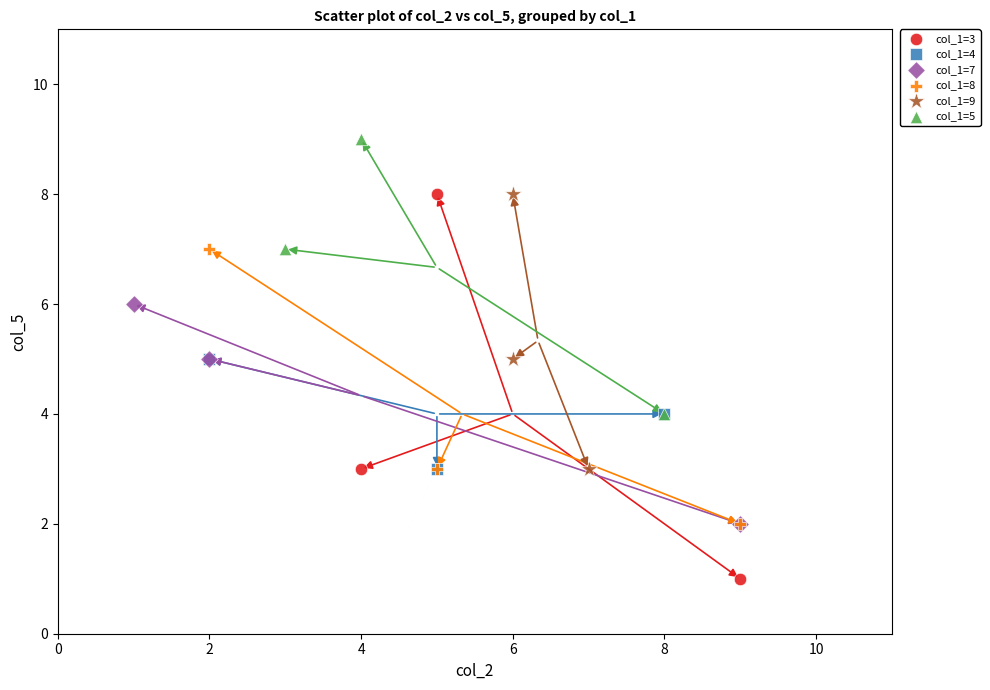

Which series has the largest Y range (max minus min)?

col_1=3